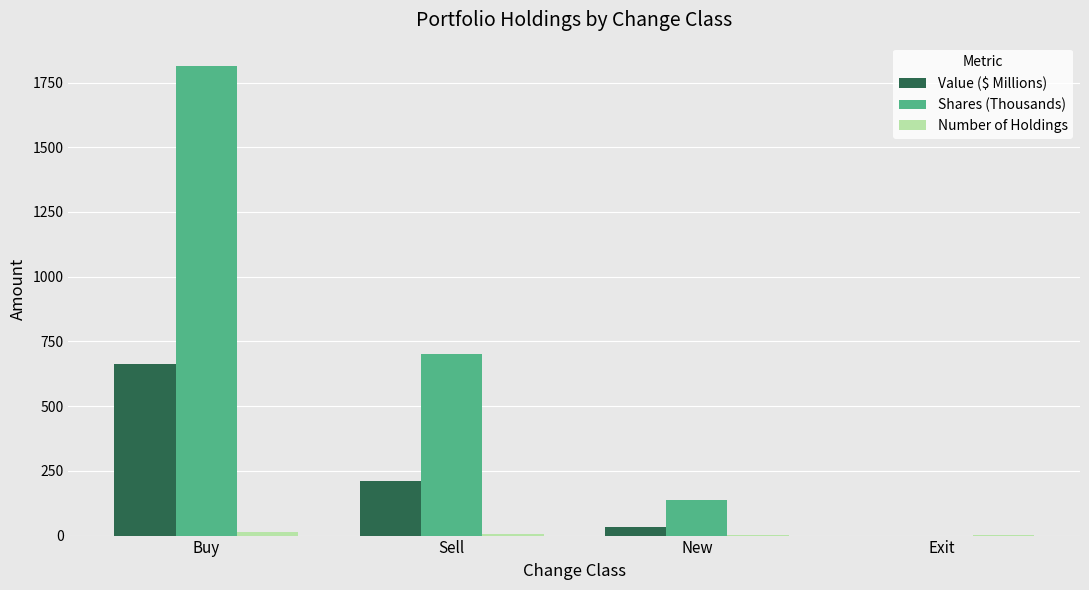

Which label corresponds to the largest value in the chart?

Buy